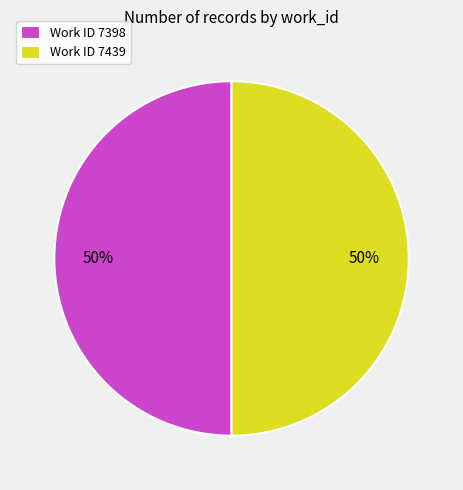

The Work ID 7398 slice represents 64% of the pie. True or false?

False